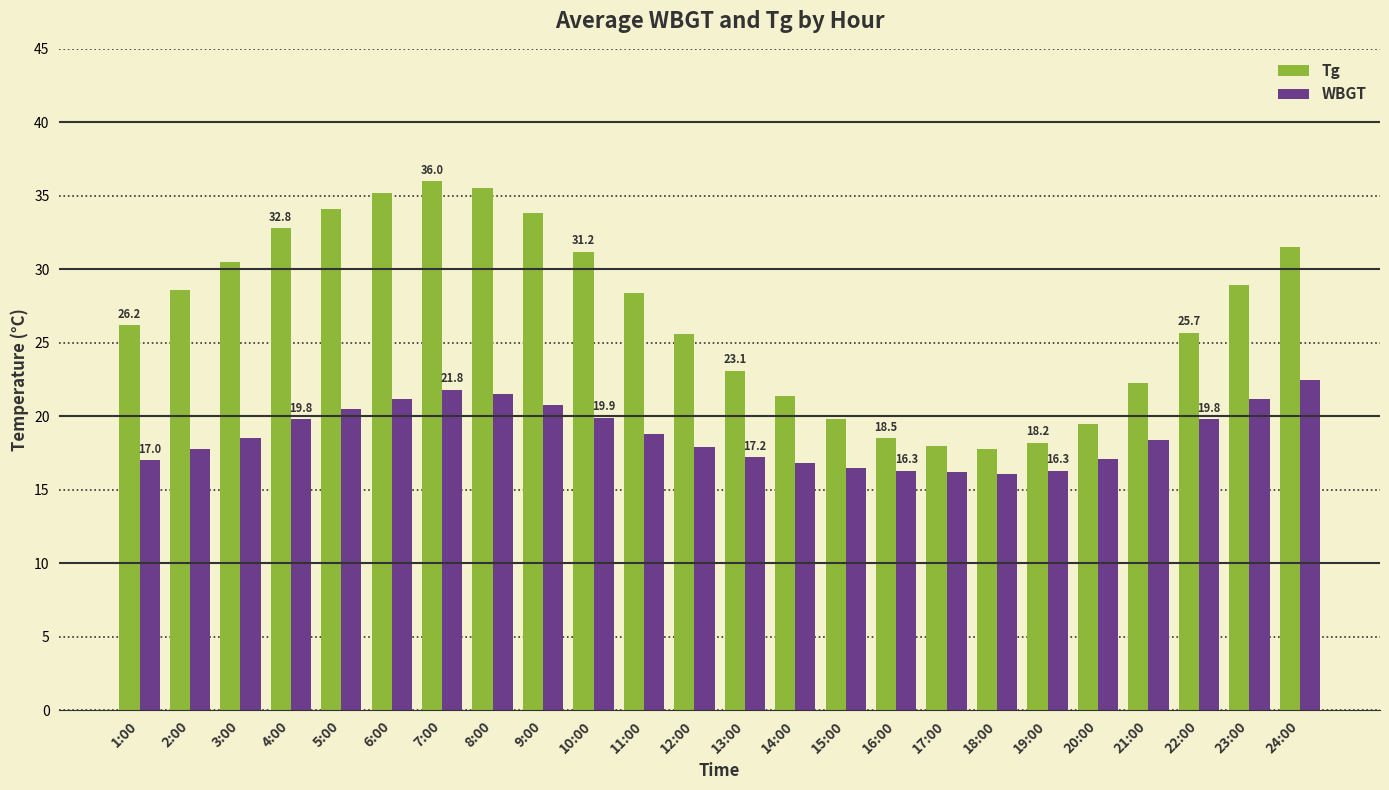

What is the average value of the WBGT series?

18.7